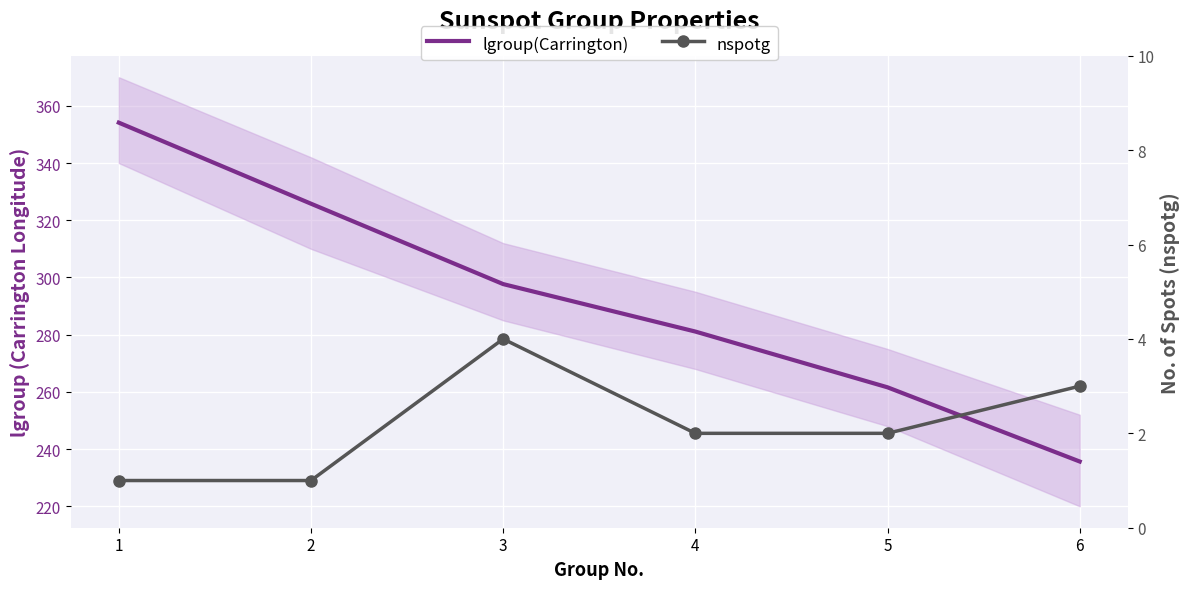

What value does the nspotg series have at 5?

2.0